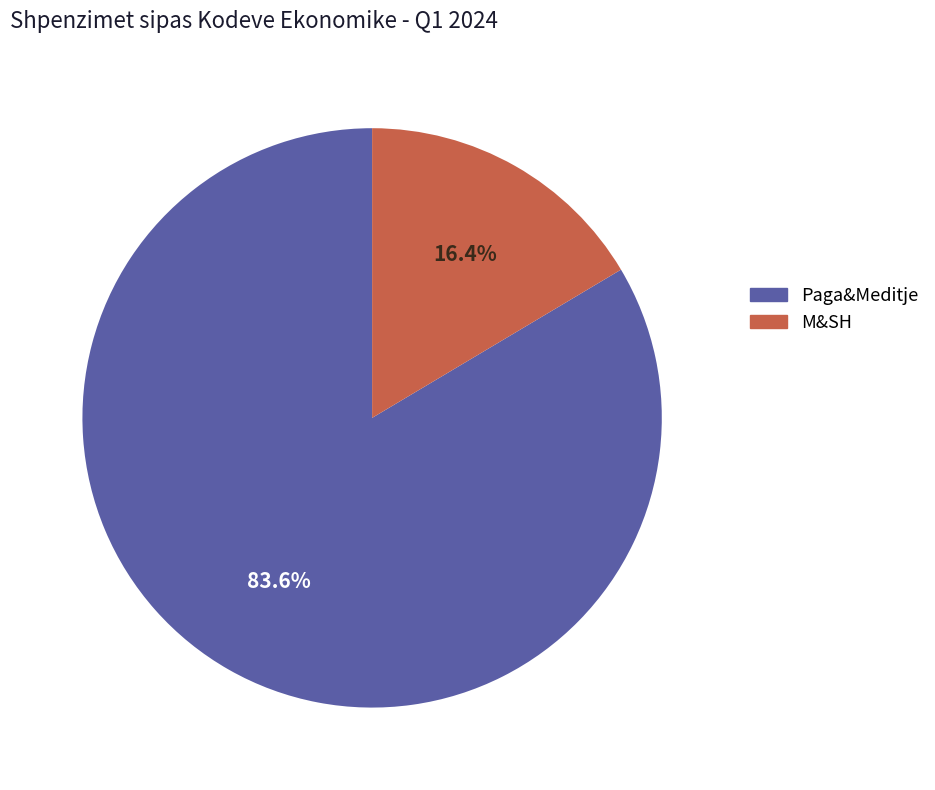

Which slice is the smallest?

M&SH